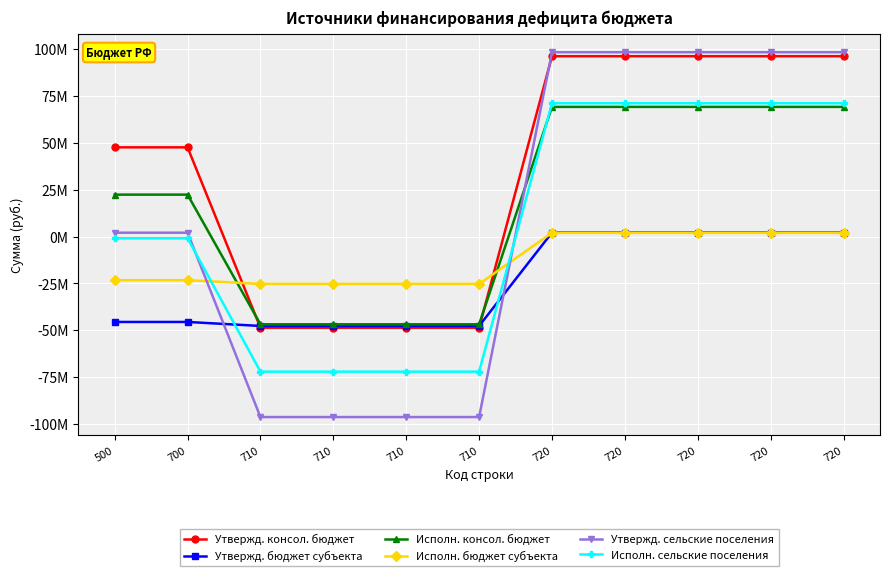

At which label is Утвержд. бюджет субъекта closest to -22763014?

500